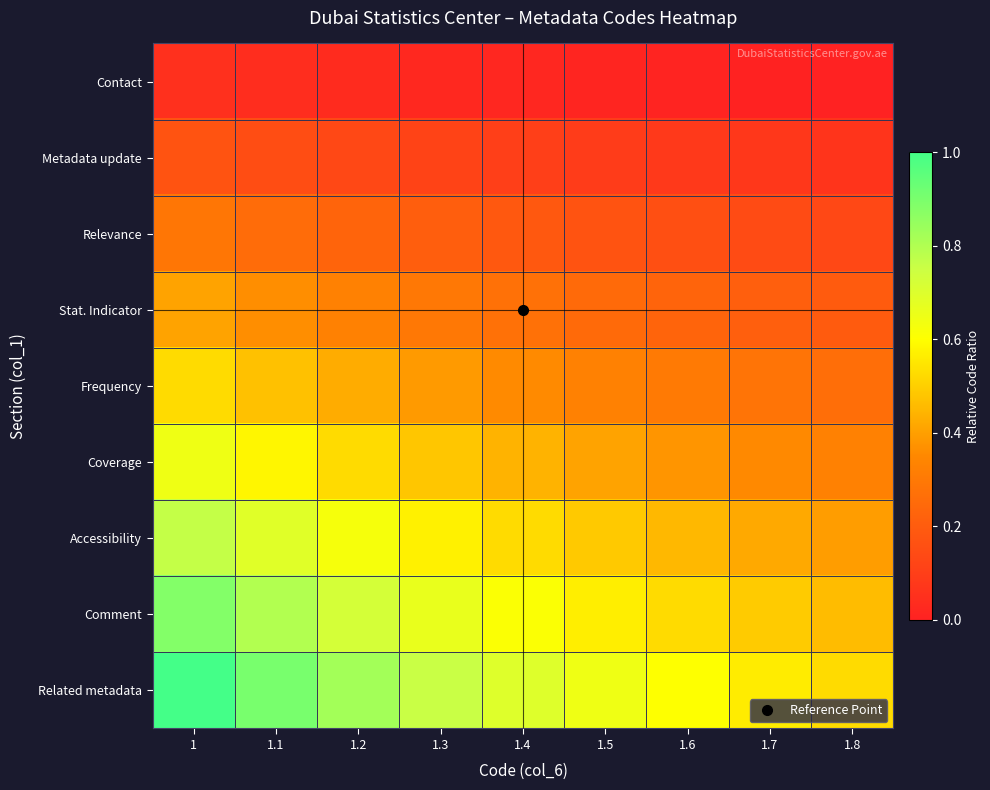

What is the spread (max minus min) of values at 1.8?

0.5